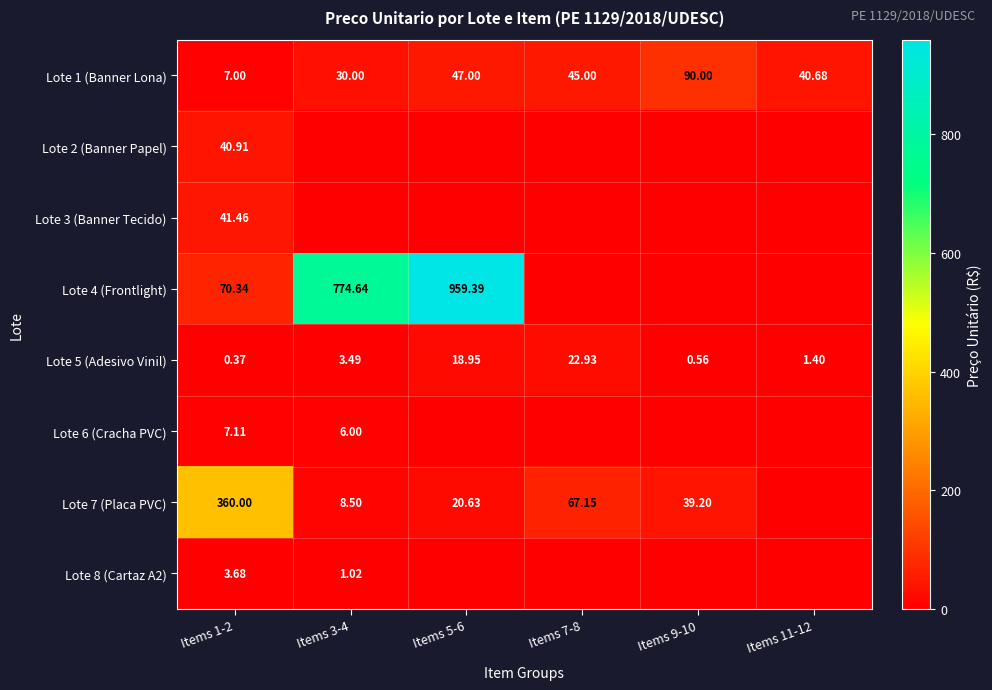

Is the value of Lote 6 (Cracha PVC) at Items 1-2 greater than the value of Lote 5 (Adesivo Vinil) at Items 5-6?

No